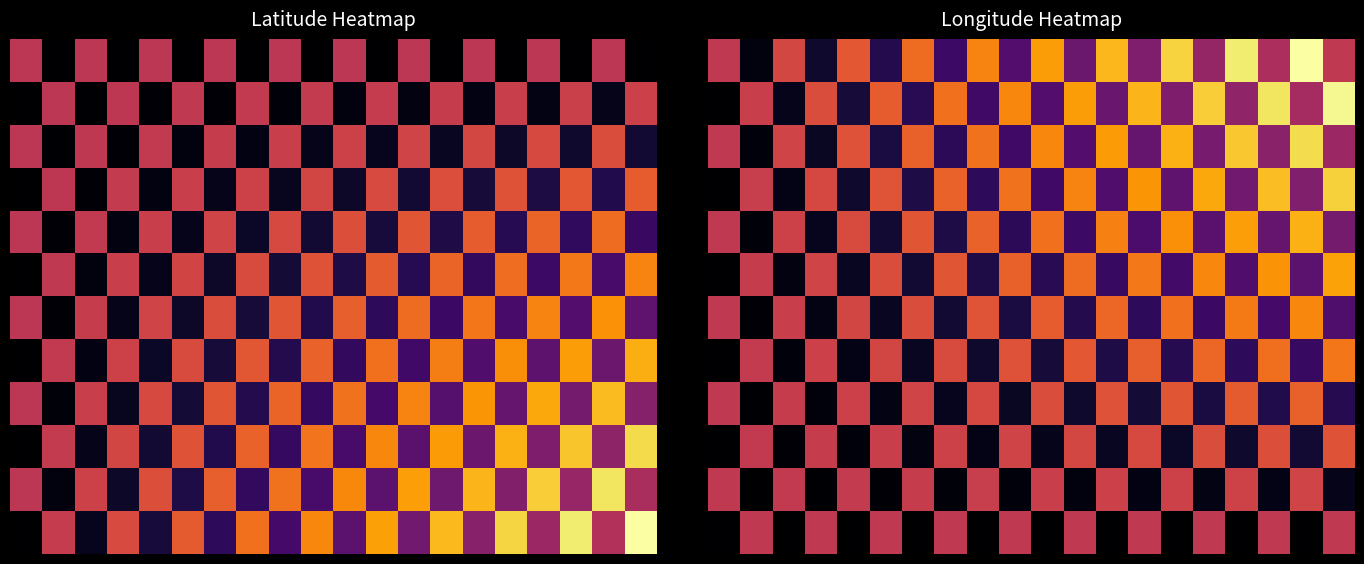

At which category is the sum across all series the highest?

19